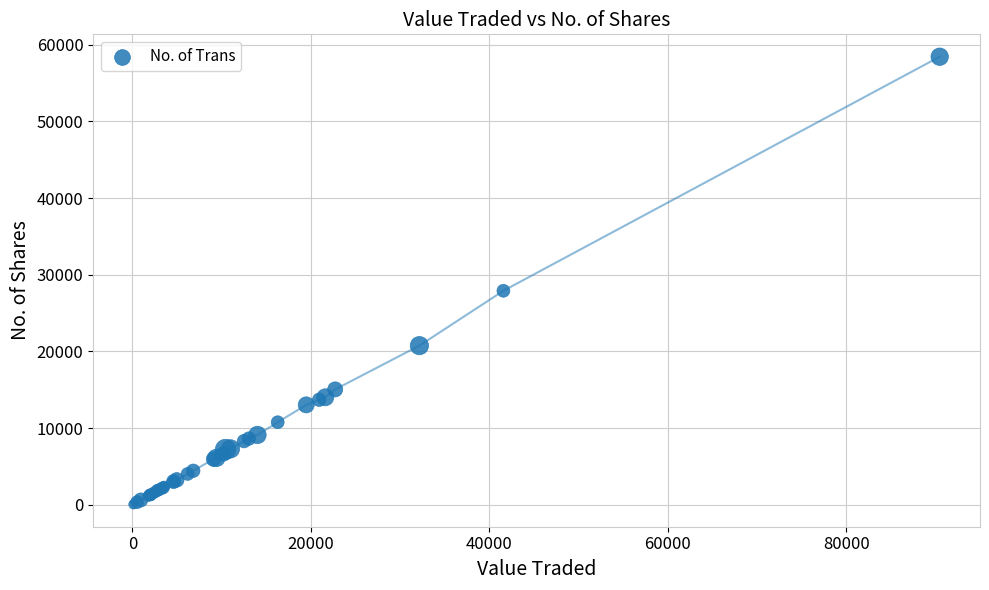

What Y value in the scatter plot is closest to 29251?

27914